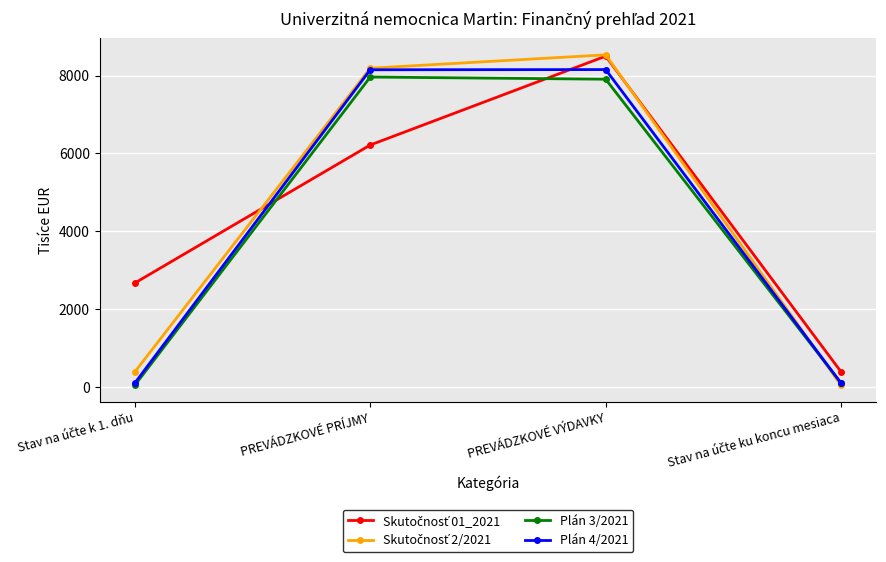

At which category is the sum across all series the highest?

PREVÁDZKOVÉ VÝDAVKY